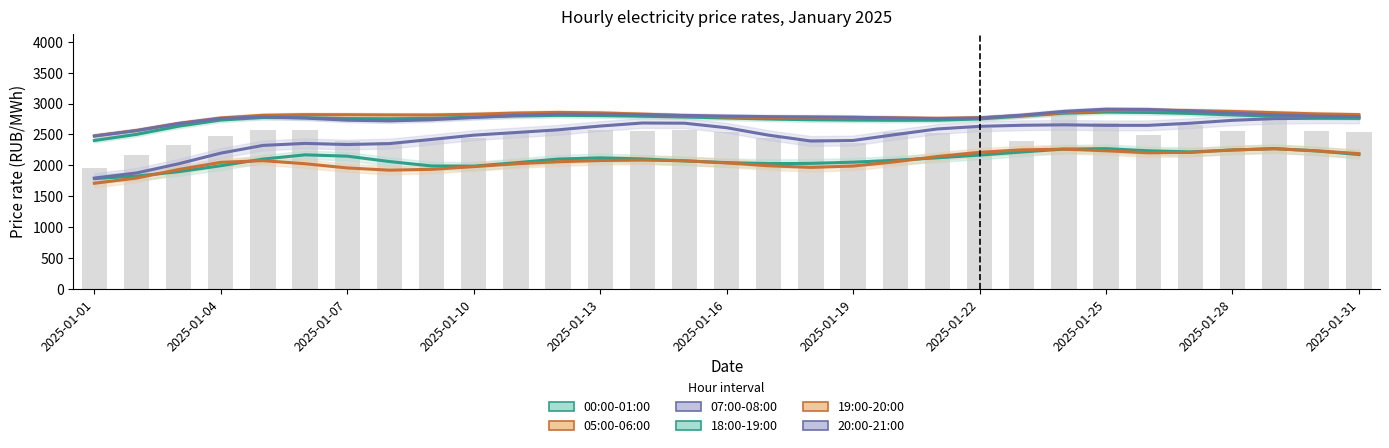

How many bars are there in each group?

6